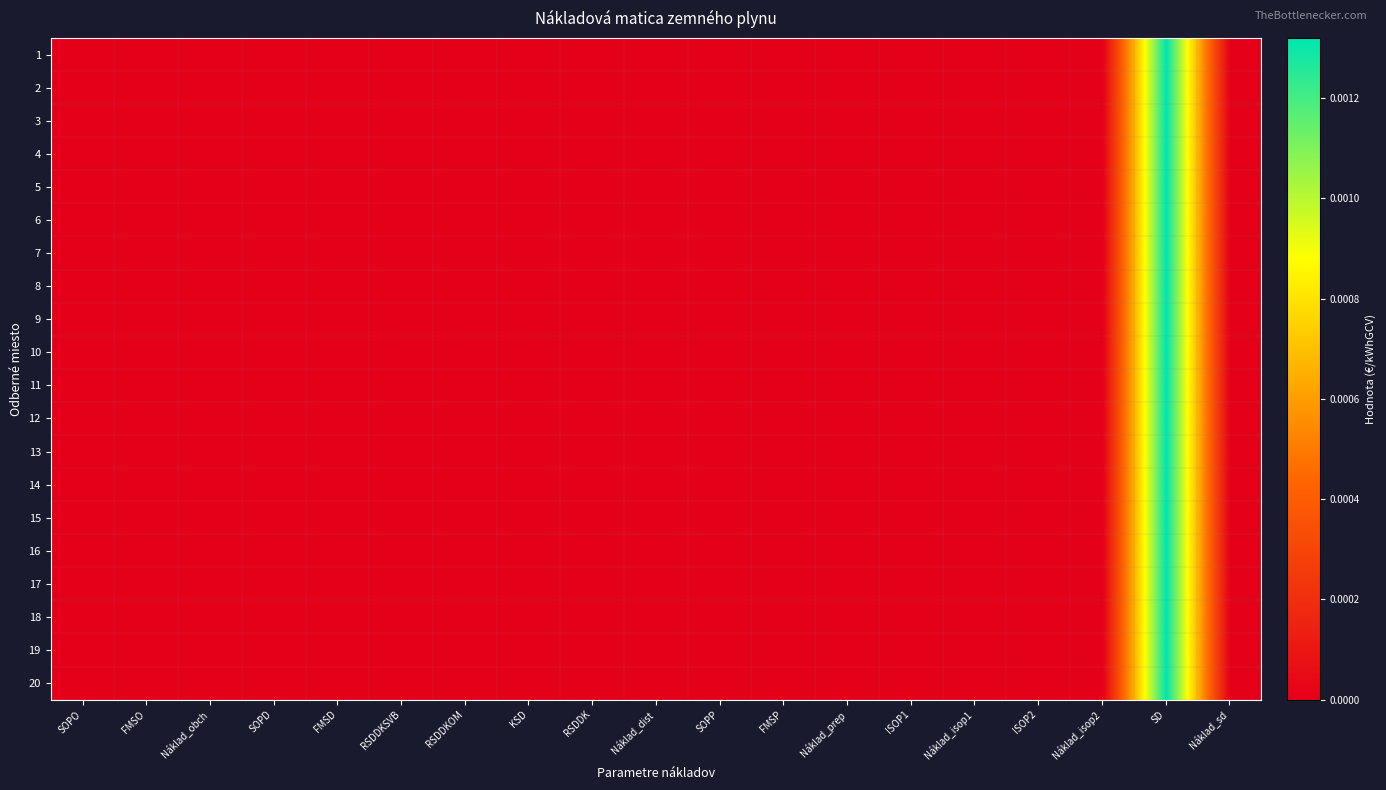

How many categories are shown in the chart?

19